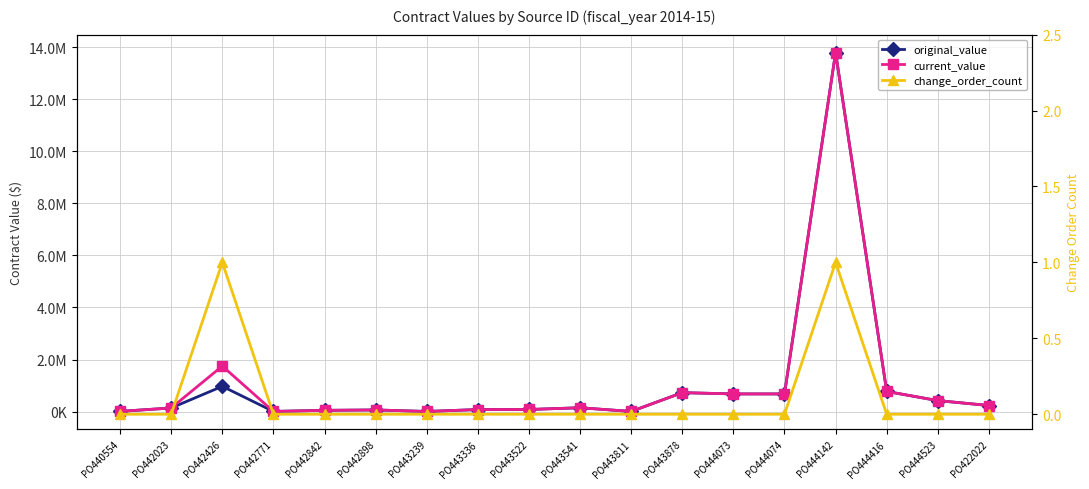

True or false: original_value and change_order_count intersect in this chart.

False